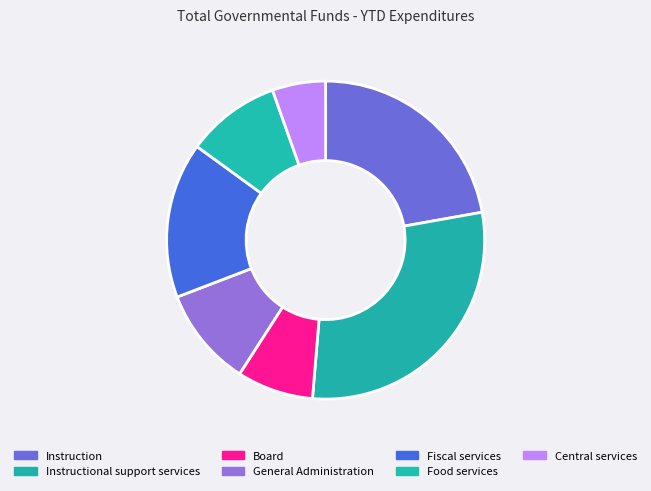

The General Administration slice represents 1% of the pie. True or false?

False